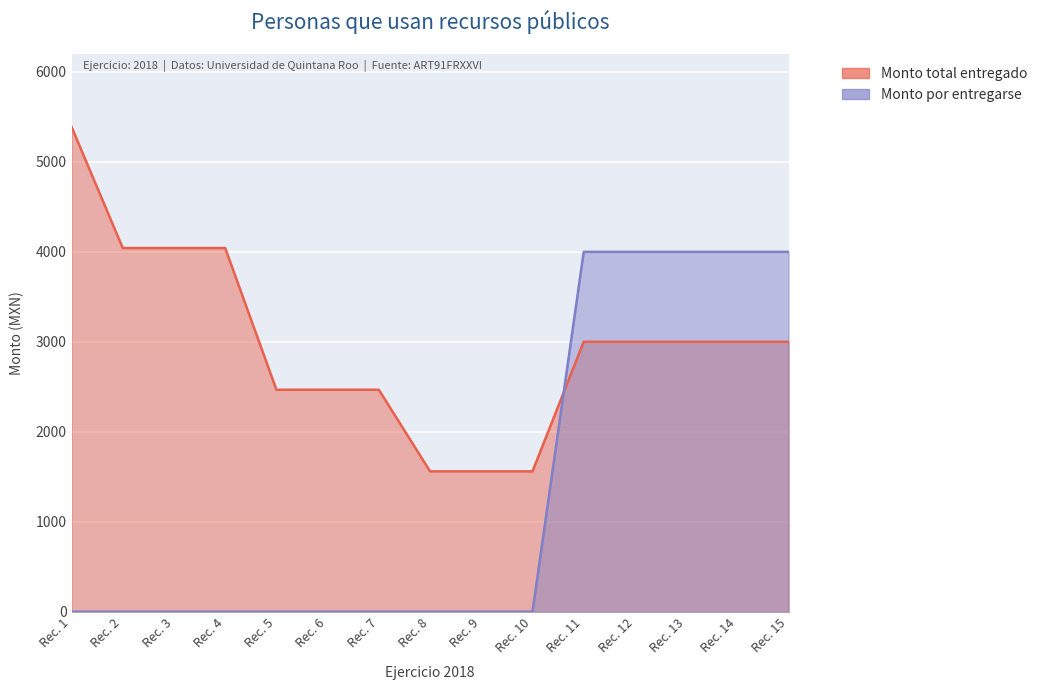

The value of Monto total entregado at Rec. 1 is 9261.2. True or false?

False